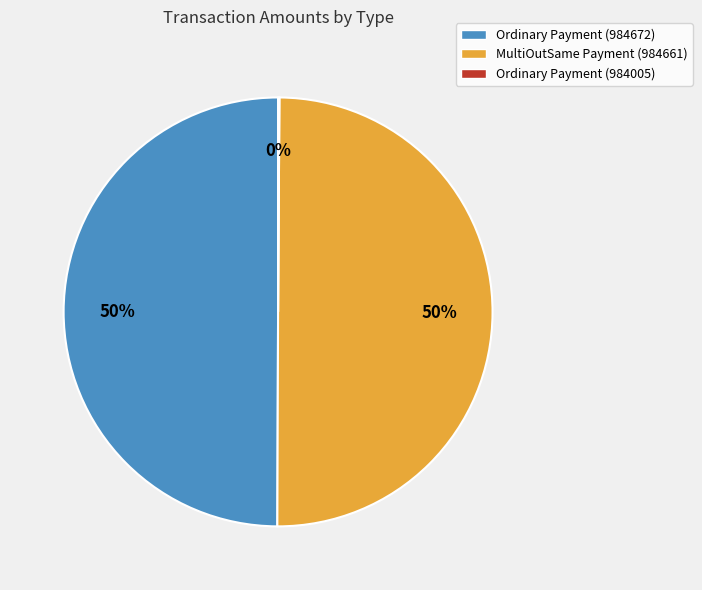

Is it true that MultiOutSame Payment (984661) is 45% of the pie?

False